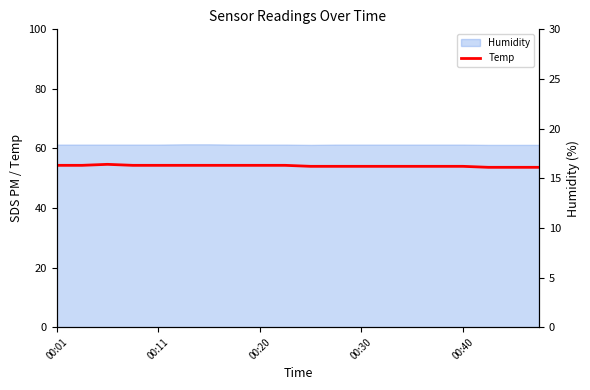

Which category has the highest value across all series?

00:20